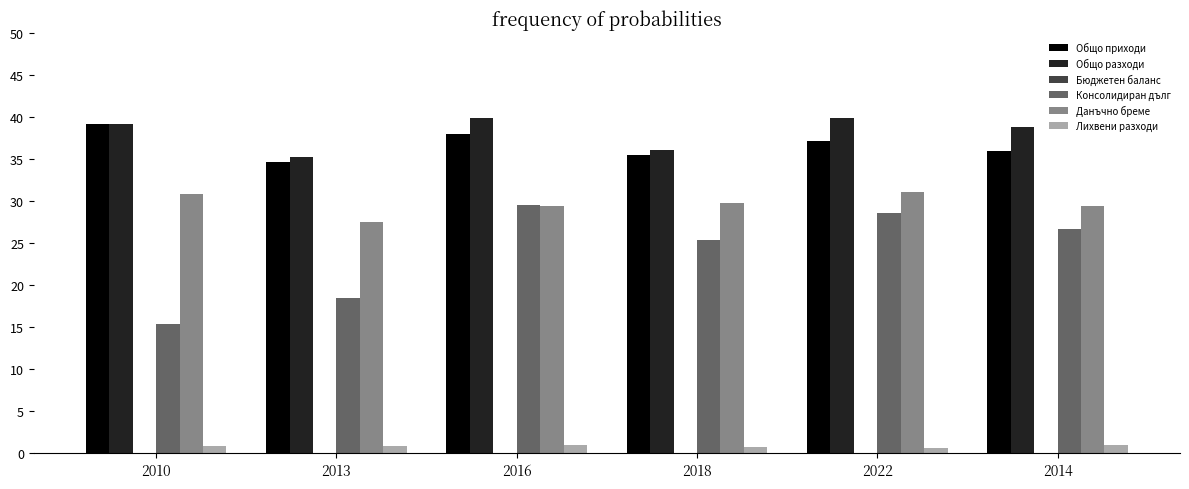

How many data points in Общо разходи are above 39?

3